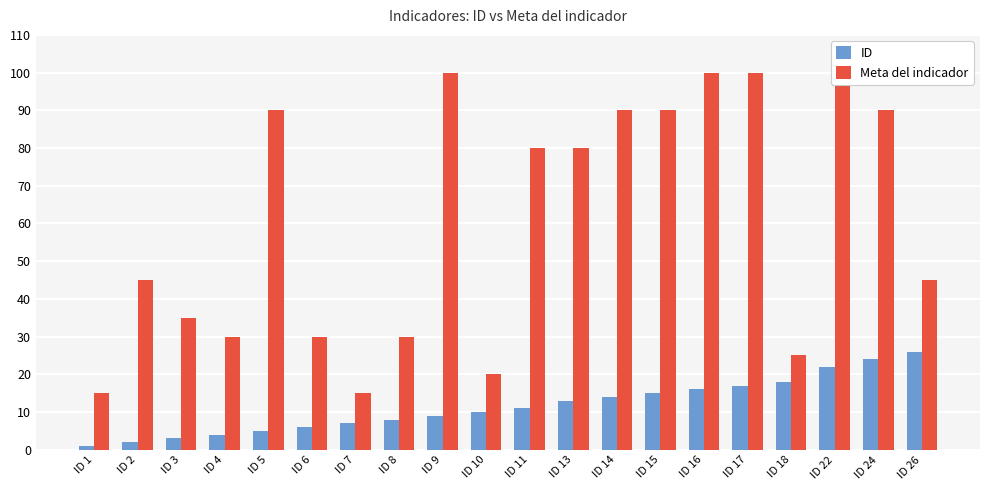

What is the value of the Meta del indicador bar at the 8th from the left?

30